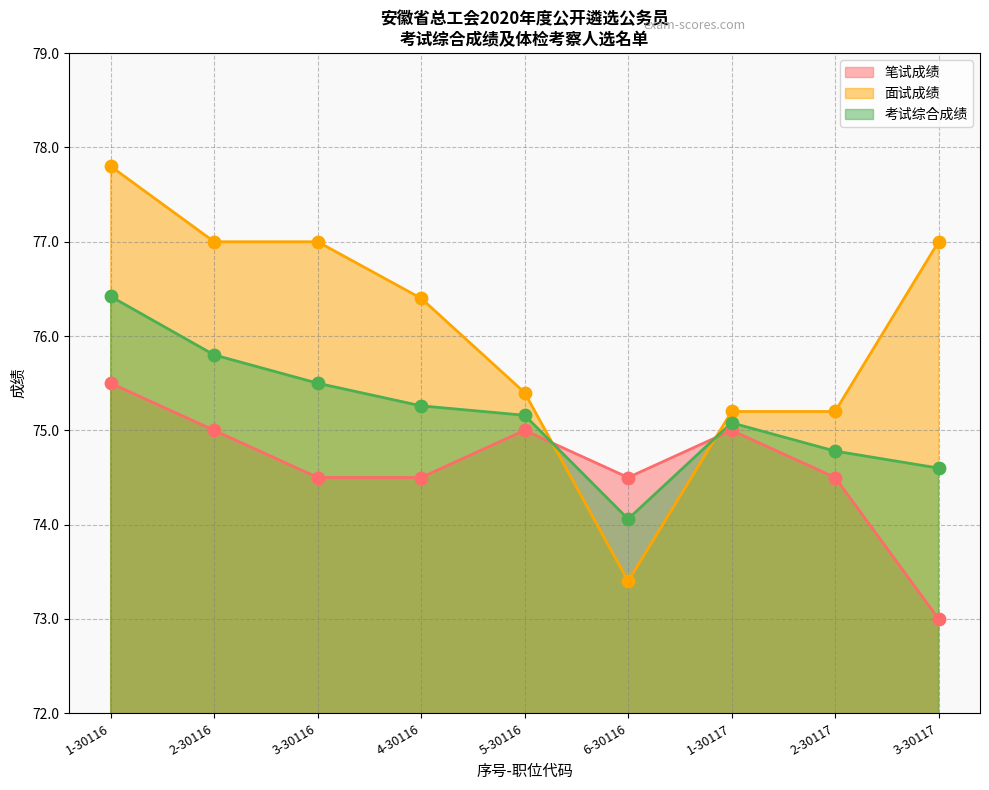

Which series has the largest Y range (max minus min)?

面试成绩